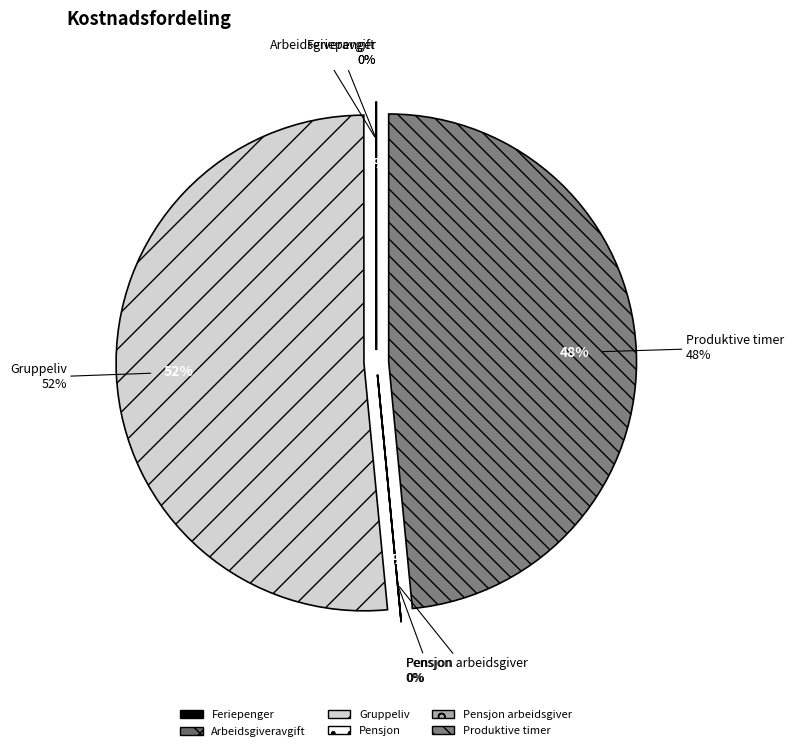

True or false: Feriepenger accounts for 0% of the total.

True